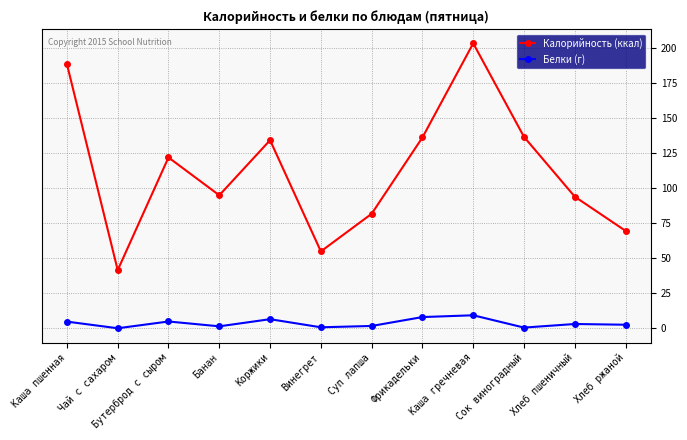

How many interior local valleys does the Белки (г) series have?

4